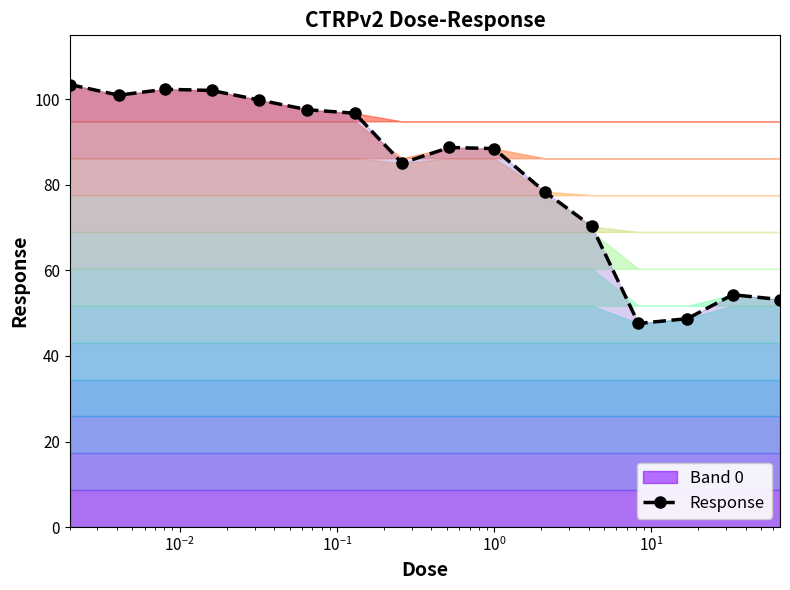

Reading left to right, transcribe all the data shown in this chart.

103.5	101.0	102.4	102.1	99.9	97.6	96.8	85.1	88.8	88.5	78.4	70.3	47.6	48.7	54.3	53.2